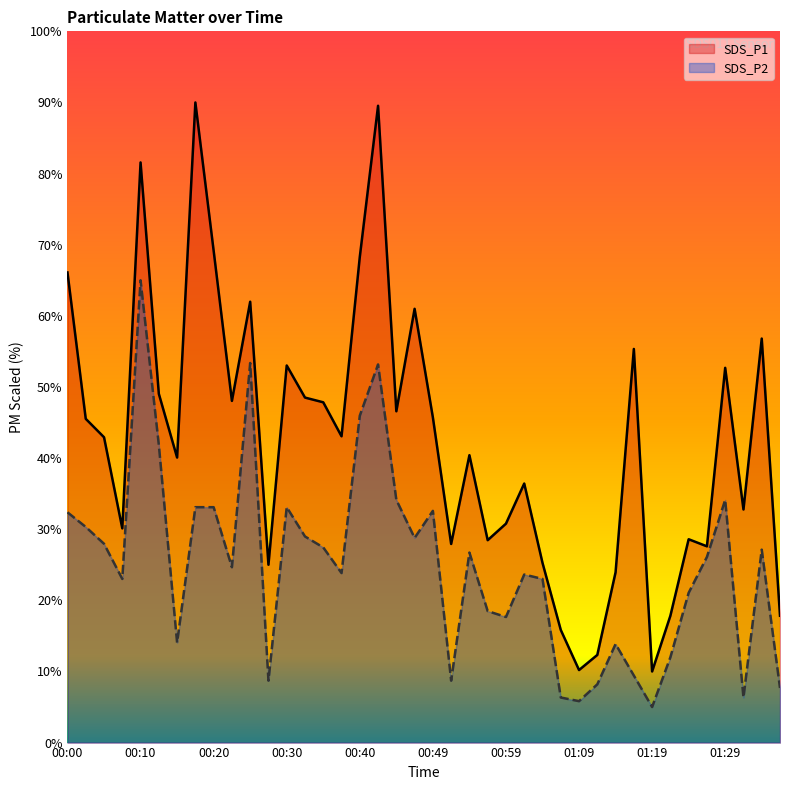

What is the difference between the SDS_P2 values at 00:27 and 01:11?

0.5